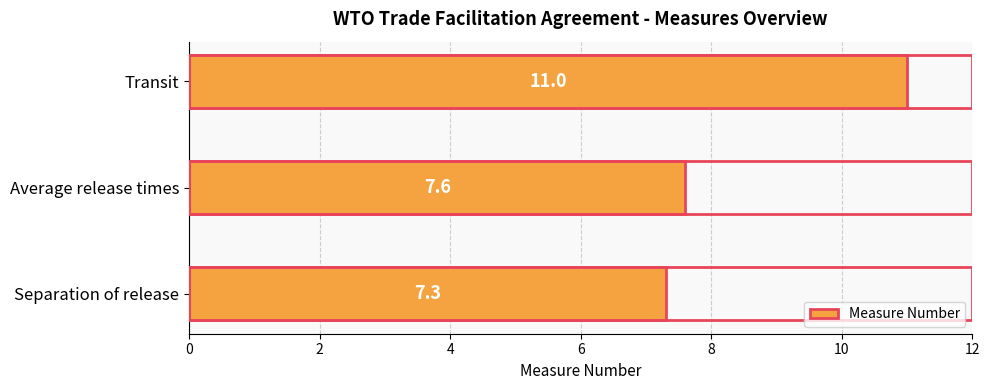

What is the difference between the second highest and minimum values?

0.3